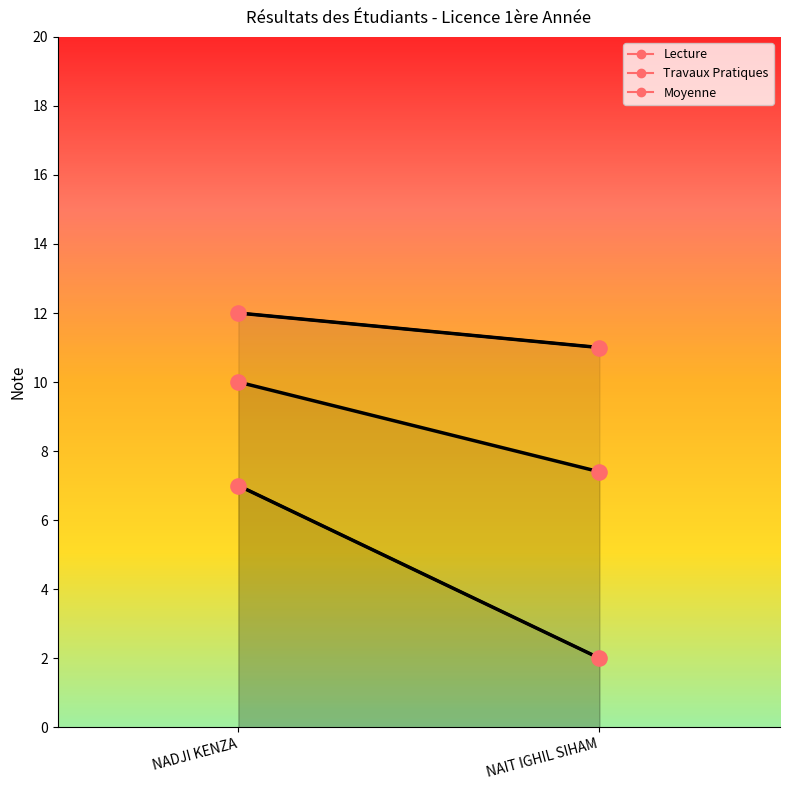

Which series reaches the minimum Y coordinate?

Travaux Pratiques